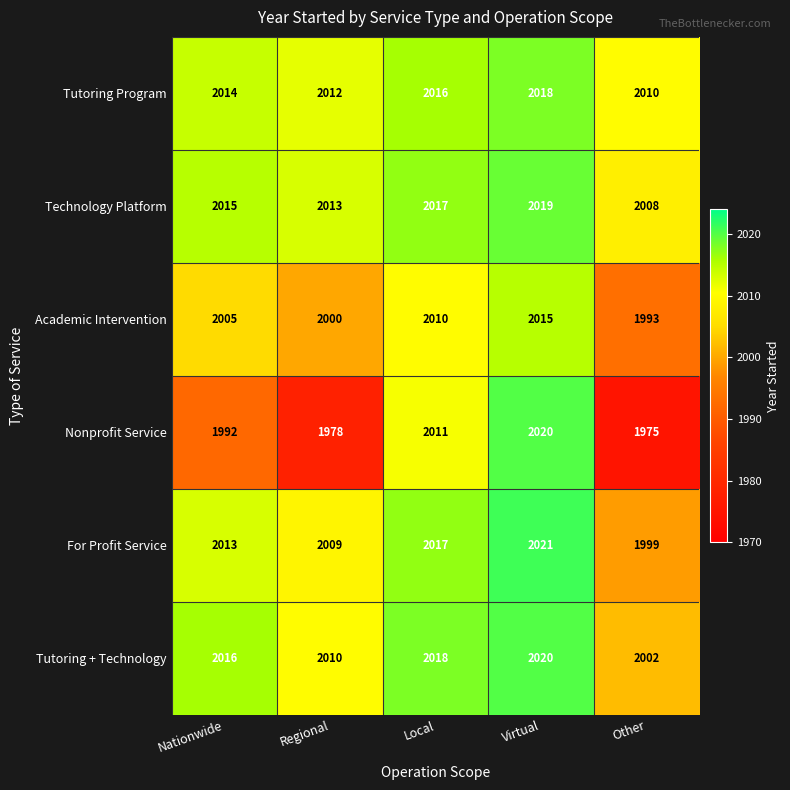

How many values in the Nonprofit Service series are below 1992?

2